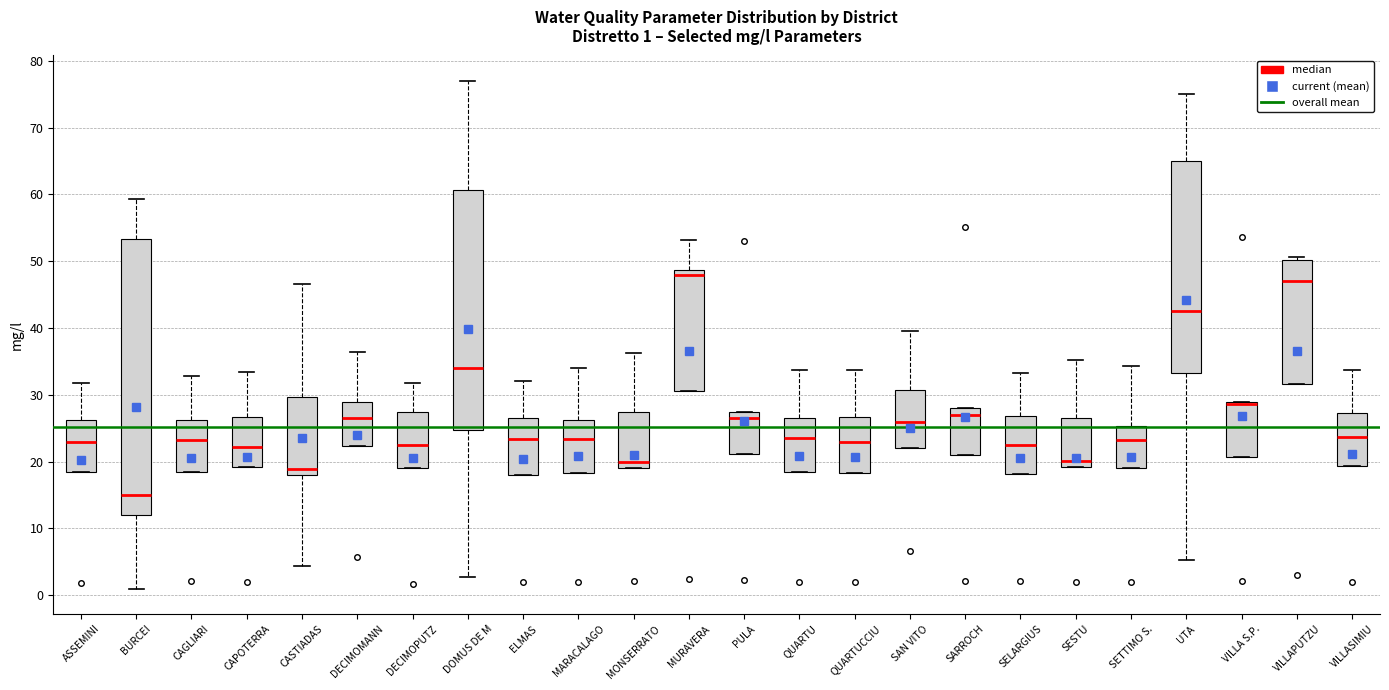

Which box is the tallest, from its lower edge to its upper edge?

BURCEI